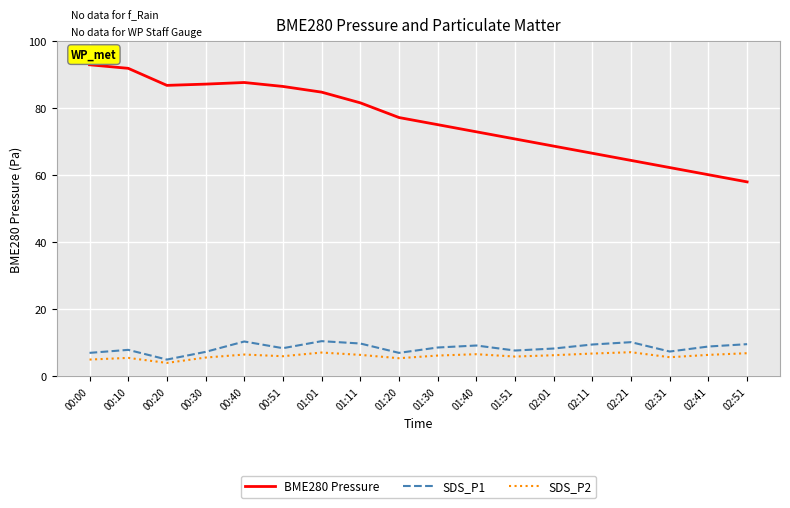

At which category does SDS_P2 reach its first local valley?

00:20